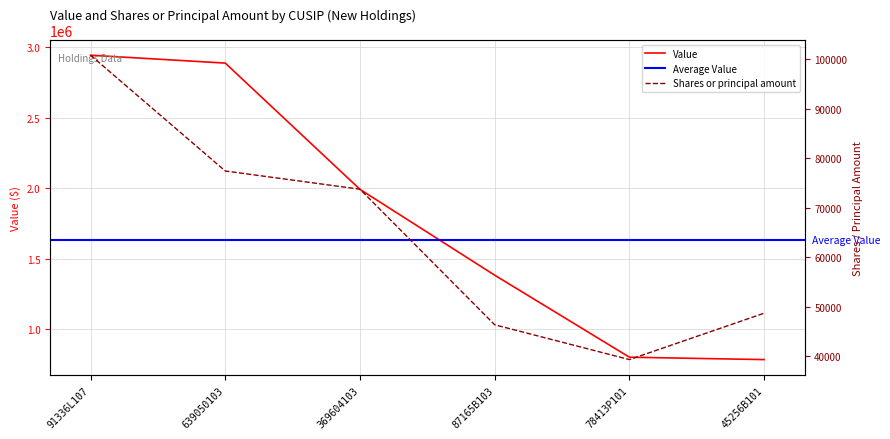

Which category has the lowest value in the Value series?

45256B101